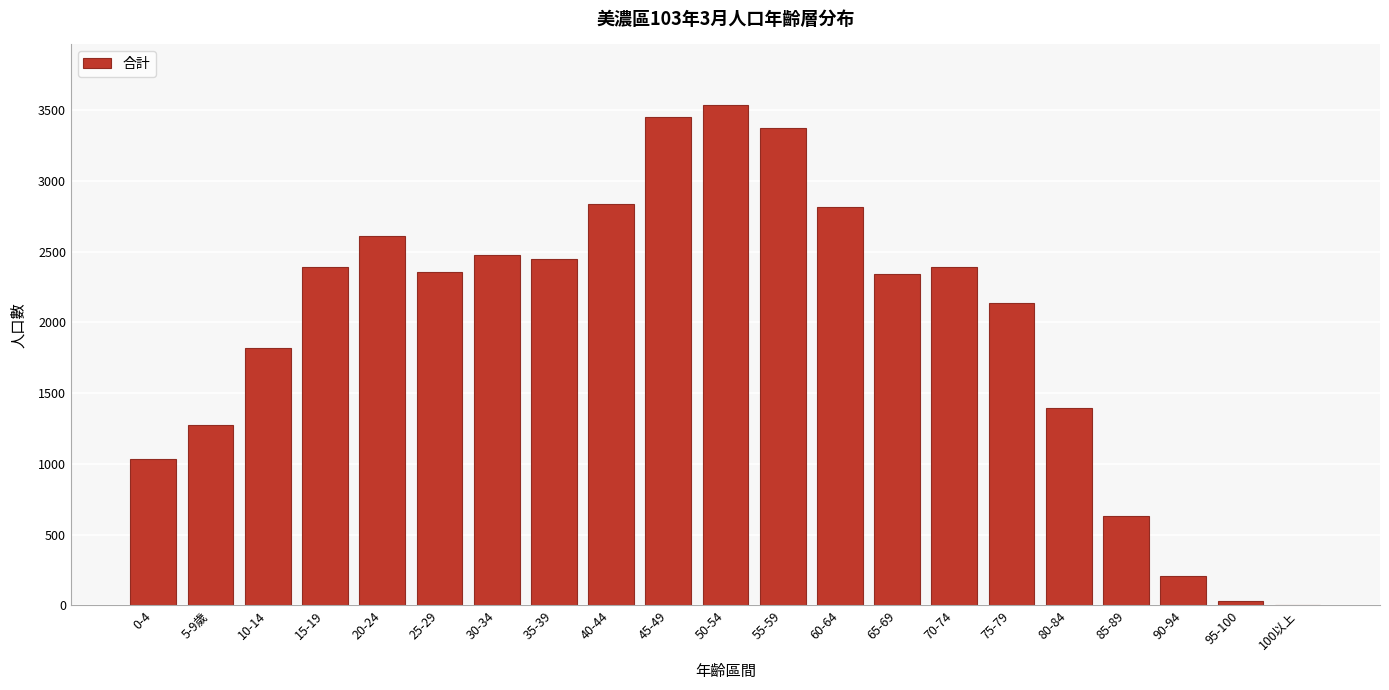

Where is the data nearest to the value 1770?

10-14